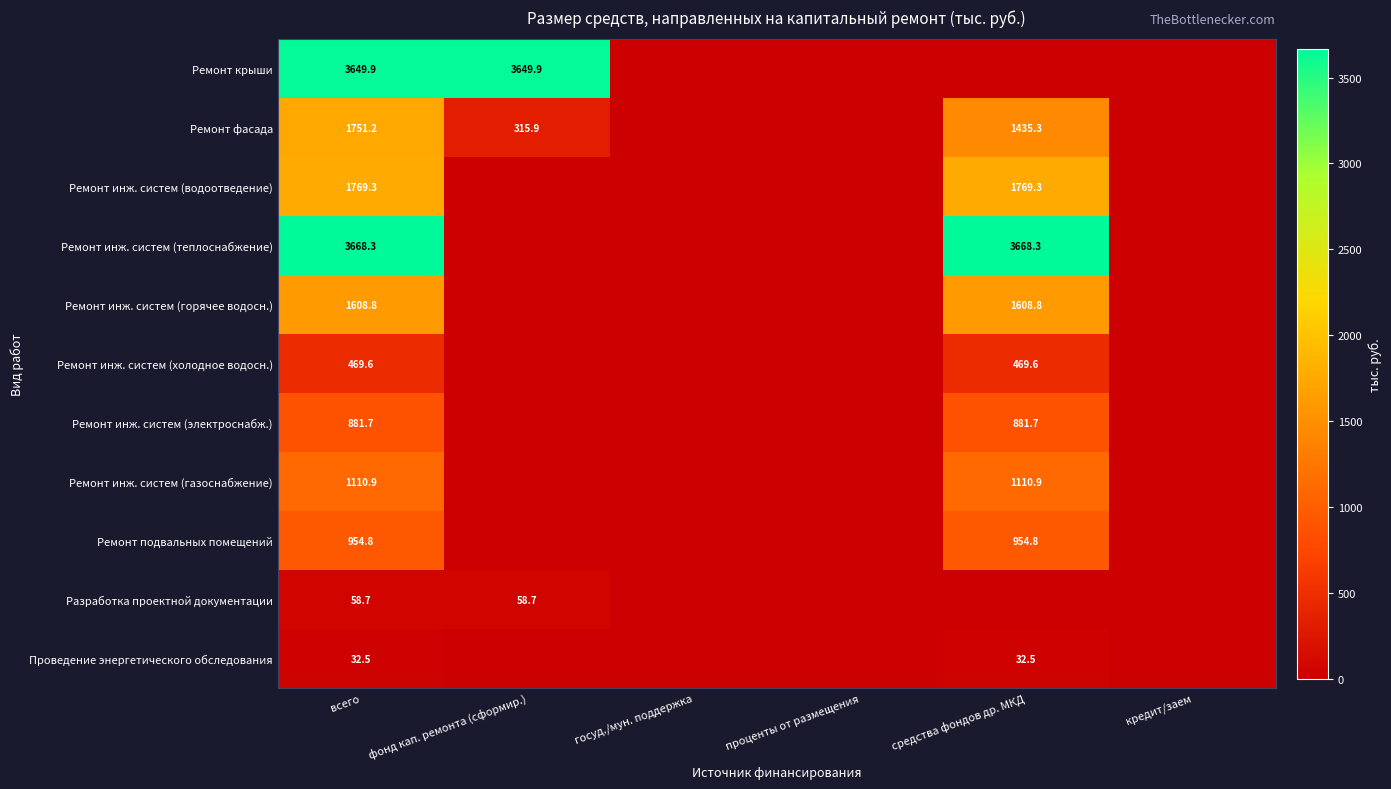

Rank the series at всего from highest to lowest value.

Ремонт инж. систем (теплоснабжение), Ремонт крыши, Ремонт инж. систем (водоотведение), Ремонт фасада, Ремонт инж. систем (горячее водосн.), Ремонт инж. систем (газоснабжение), Ремонт подвальных помещений, Ремонт инж. систем (электроснабж.), Ремонт инж. систем (холодное водосн.), Разработка проектной документации, Проведение энергетического обследования